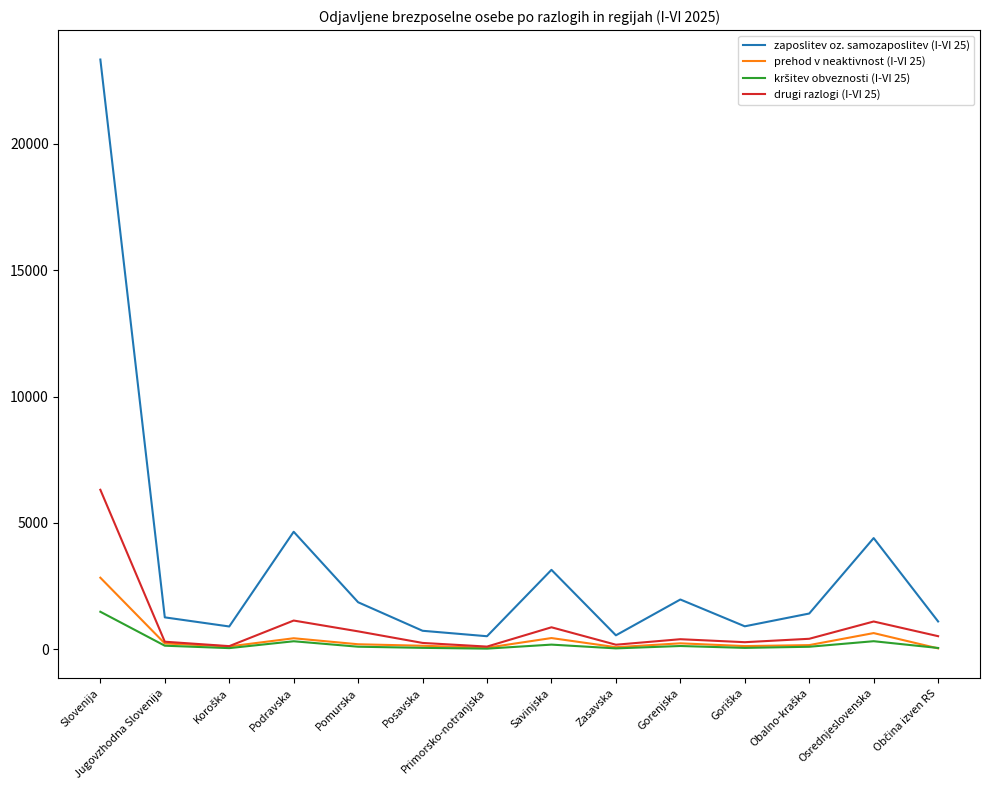

True or false: zaposlitev oz. samozaposlitev (I-VI 25) and prehod v neaktivnost (I-VI 25) intersect in this chart.

False